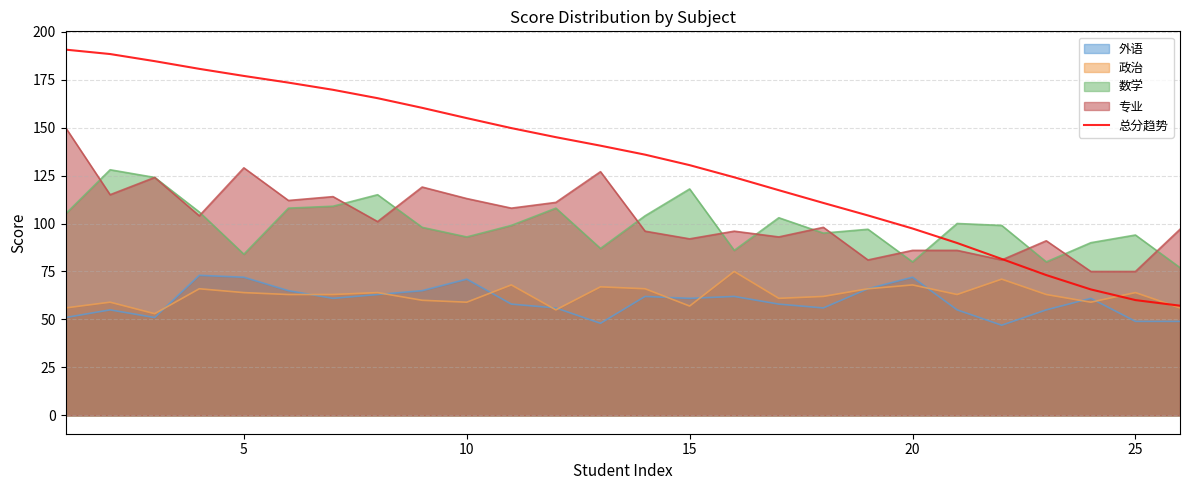

Which series has the widest spread of values?

总分趋势